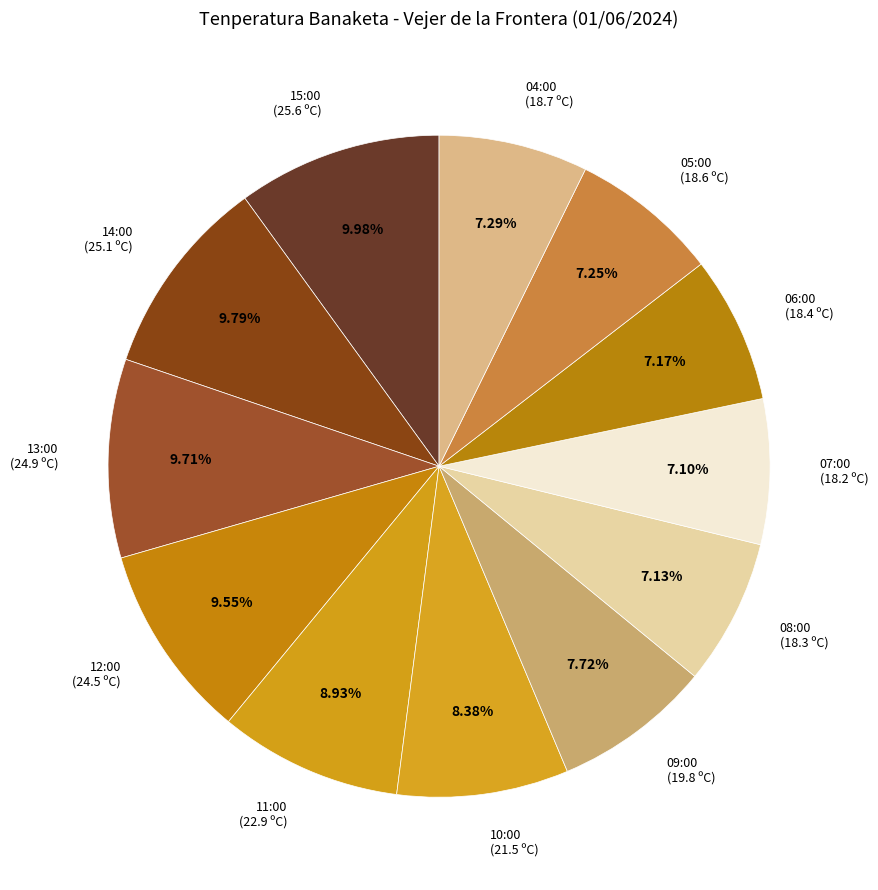

How many slices are in this pie chart?

12